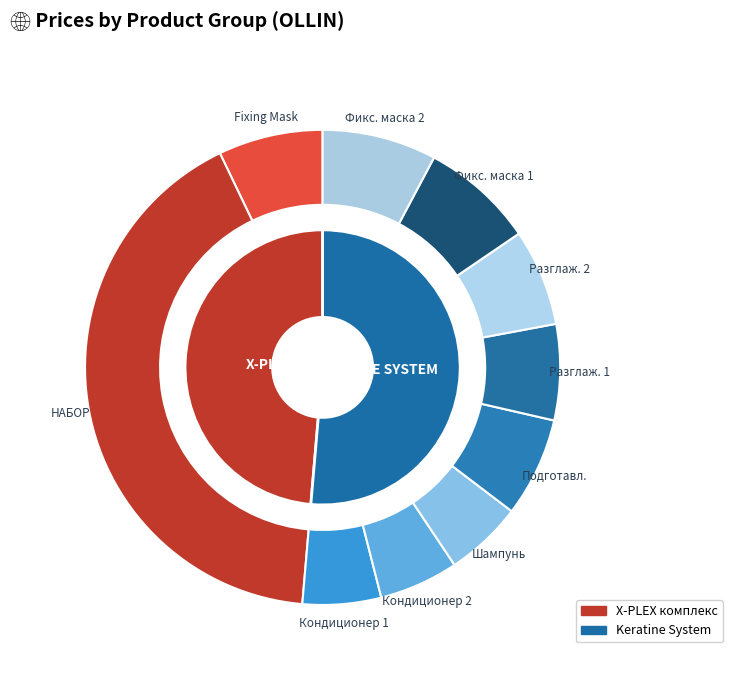

What is the largest slice in the pie chart?

OLLIN X-PLEX НАБОР